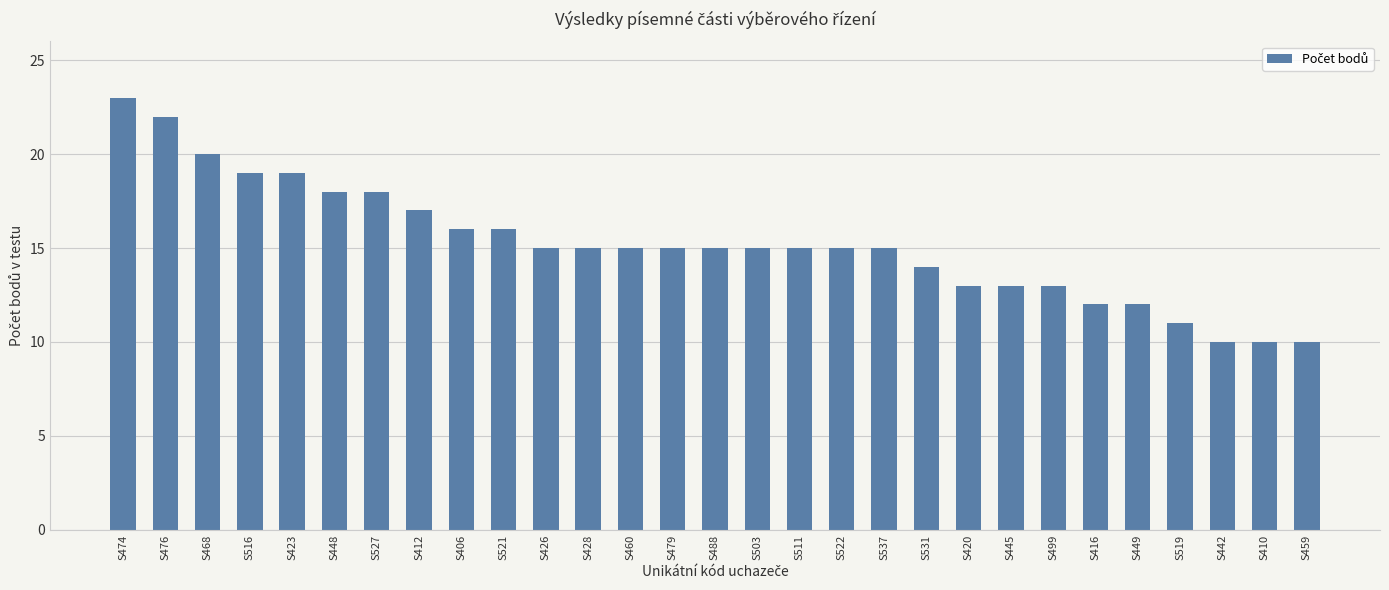

What position from the left is S476?

2